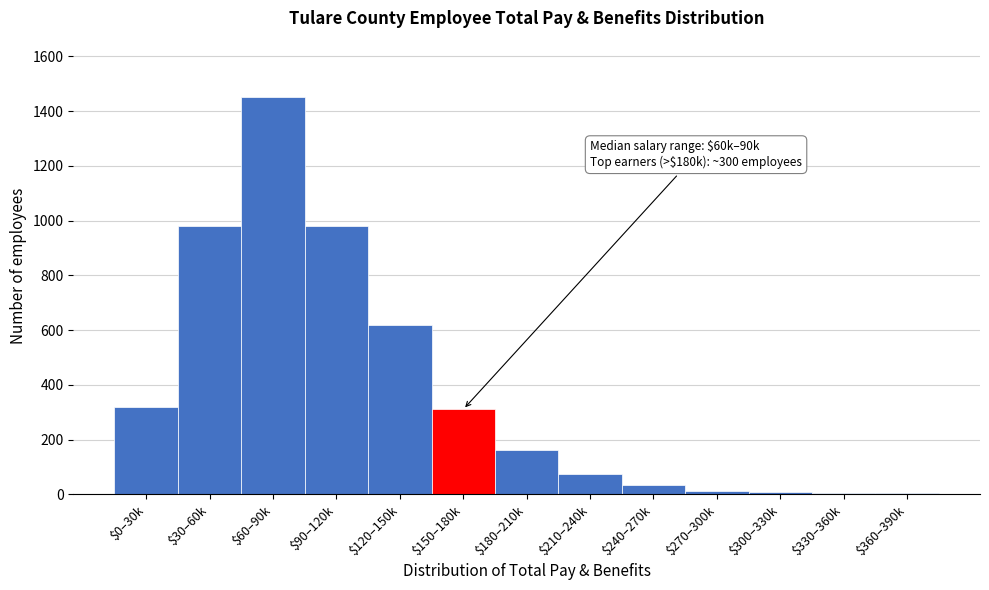

Which category has the highest value across all series?

$60–90k